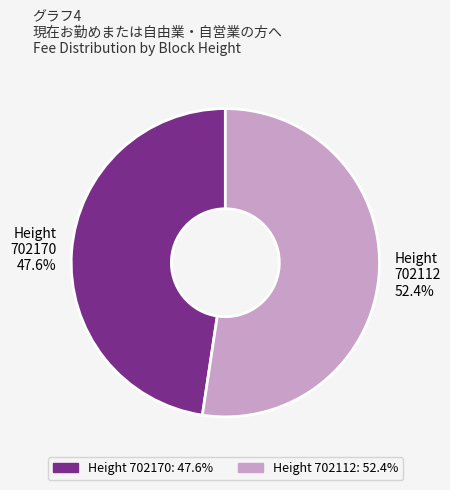

Combined, do Height 702170 and Height 702112 account for over 50%?

Yes